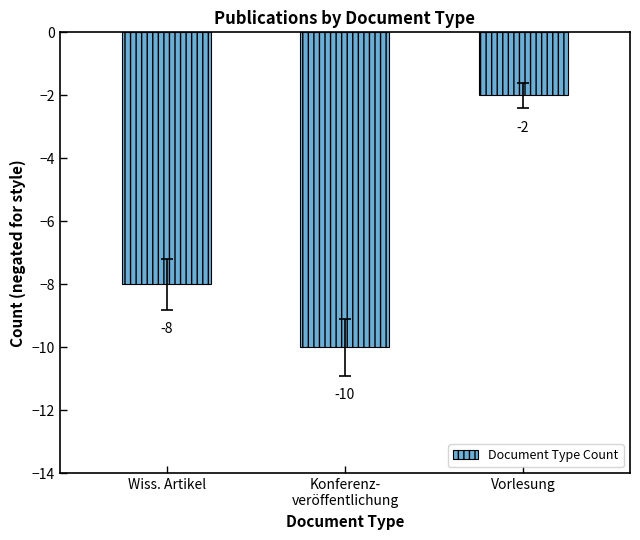

Is it true that the value at Vorlesung is -2?

True